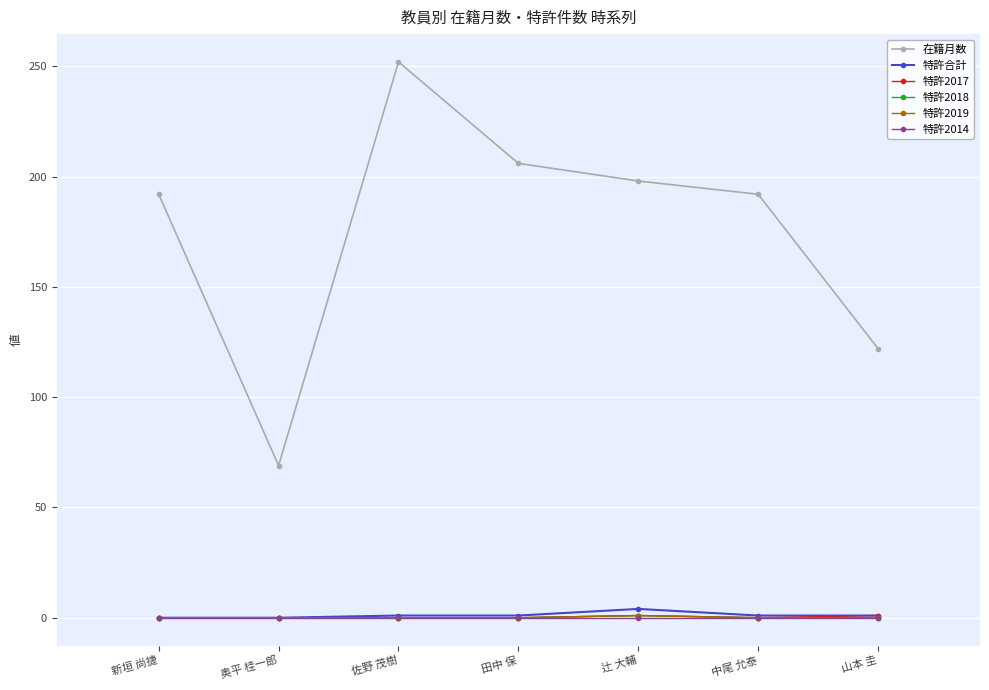

True or false: 在籍月数 has a value of 55 at 田中 保.

False